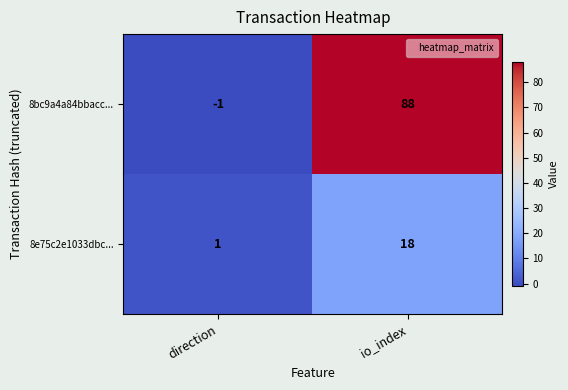

Is it true that 8e75c2e1033dbc... equals 1 at direction?

True